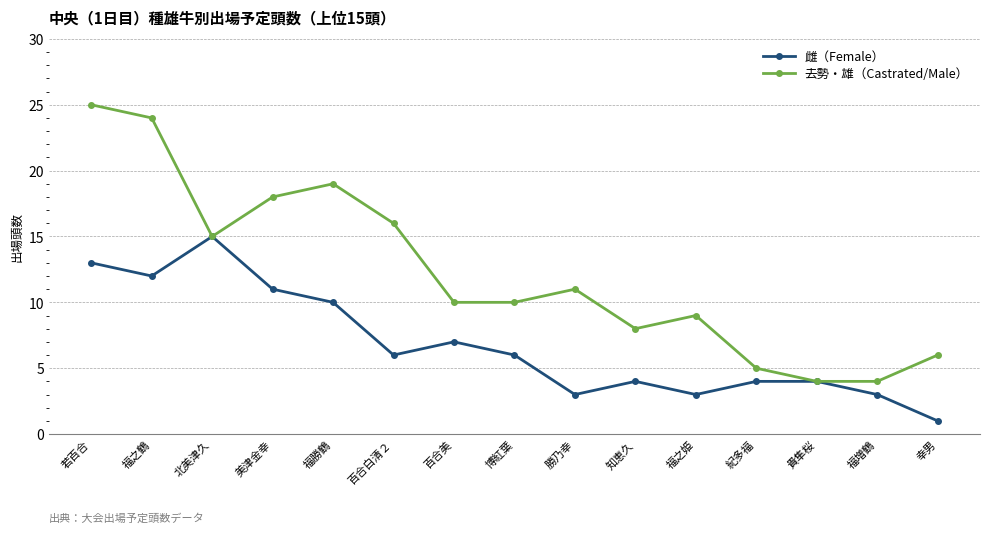

What are all the series names shown in the legend?

雌（Female）, 去勢・雄（Castrated/Male）